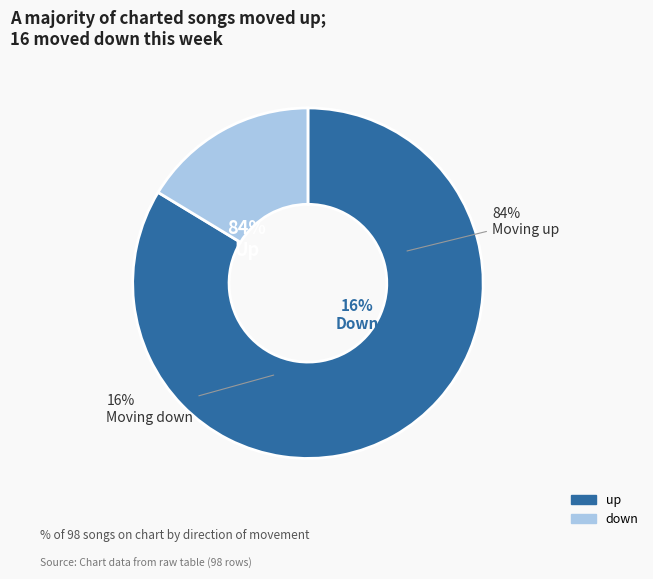

To the nearest percent, what portion does up represent?

84%